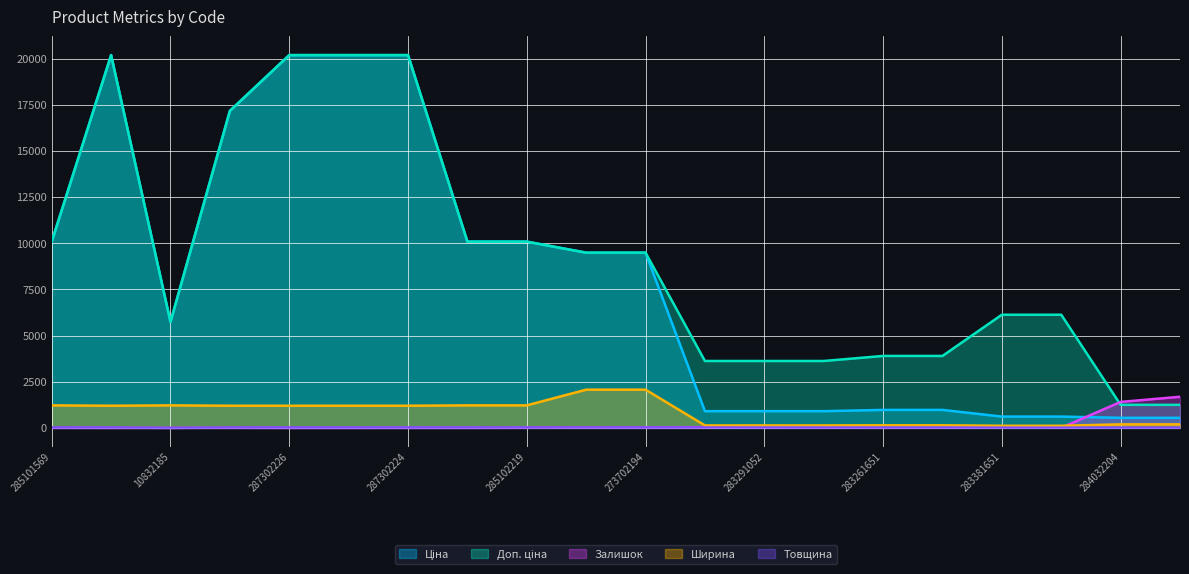

Between 273702194 and 283261651, which series saw the biggest shift?

Ціна